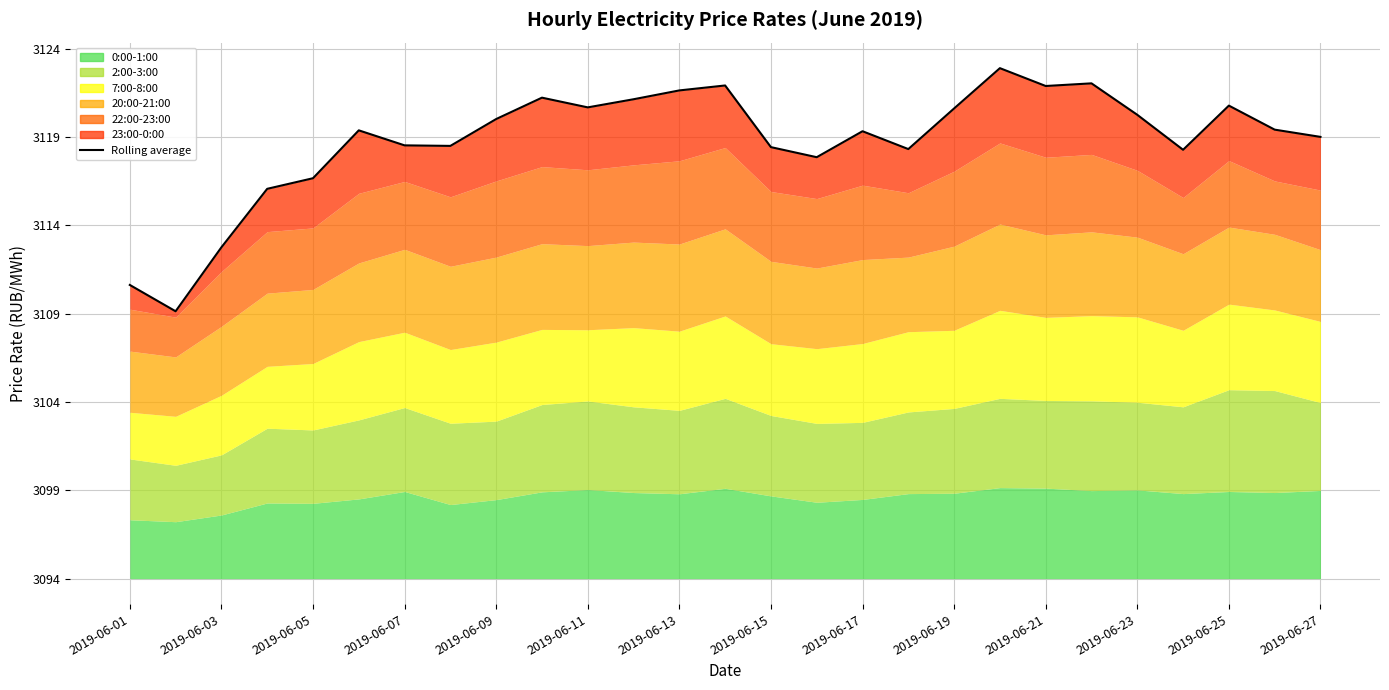

Reading right to left, extract all data points from this chart.

25.0	25.4	26.8	24.3	26.3	28.0	27.9	28.9	26.6	24.3	25.3	23.9	24.4	27.9	27.6	27.1	26.7	27.2	26.0	24.5	24.5	25.4	22.7	22.1	18.8	15.1	16.6